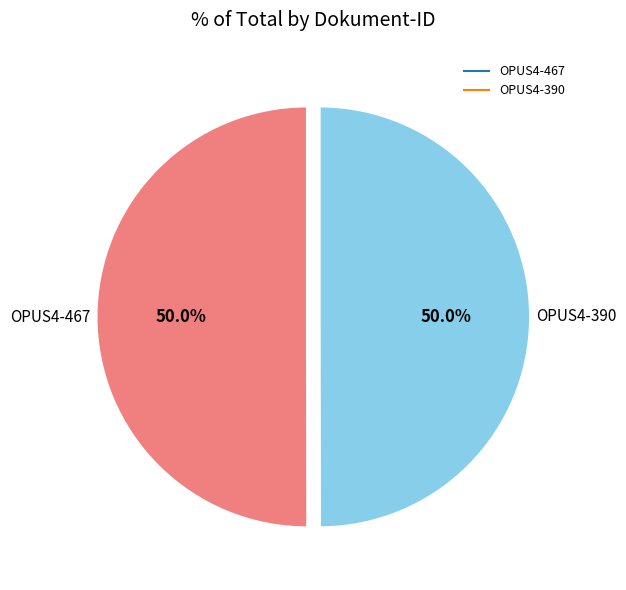

What is the ratio of the value at OPUS4-467 to the value at OPUS4-390?

1.0